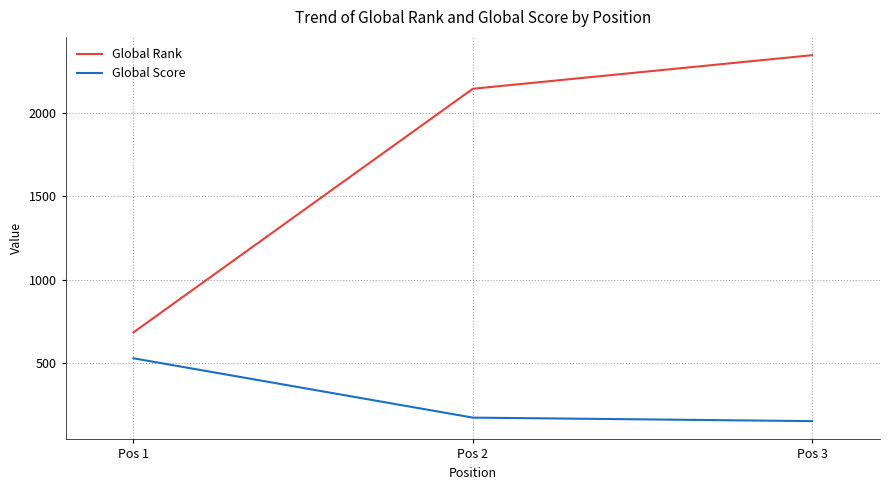

What is the maximum value shown in the chart?

2345